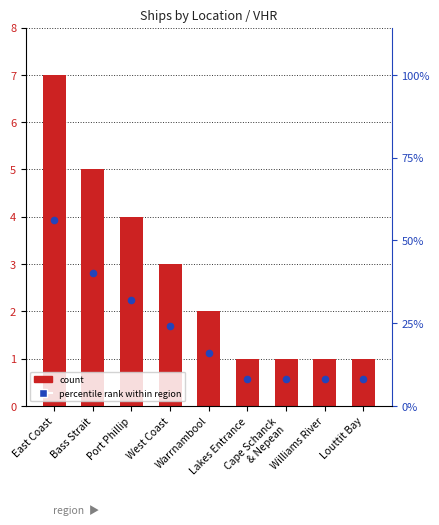

Which series reaches the minimum Y coordinate?

percentile rank